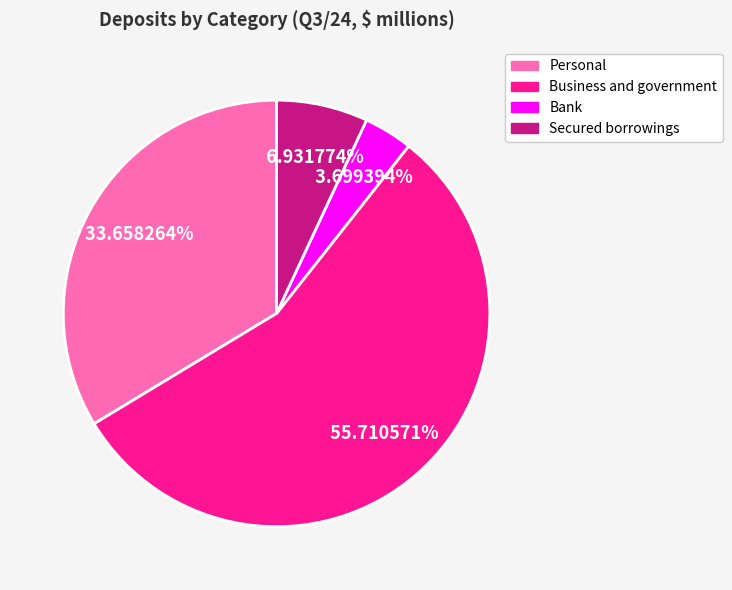

What is the ratio of the value at Personal to the value at Business and government?

0.6